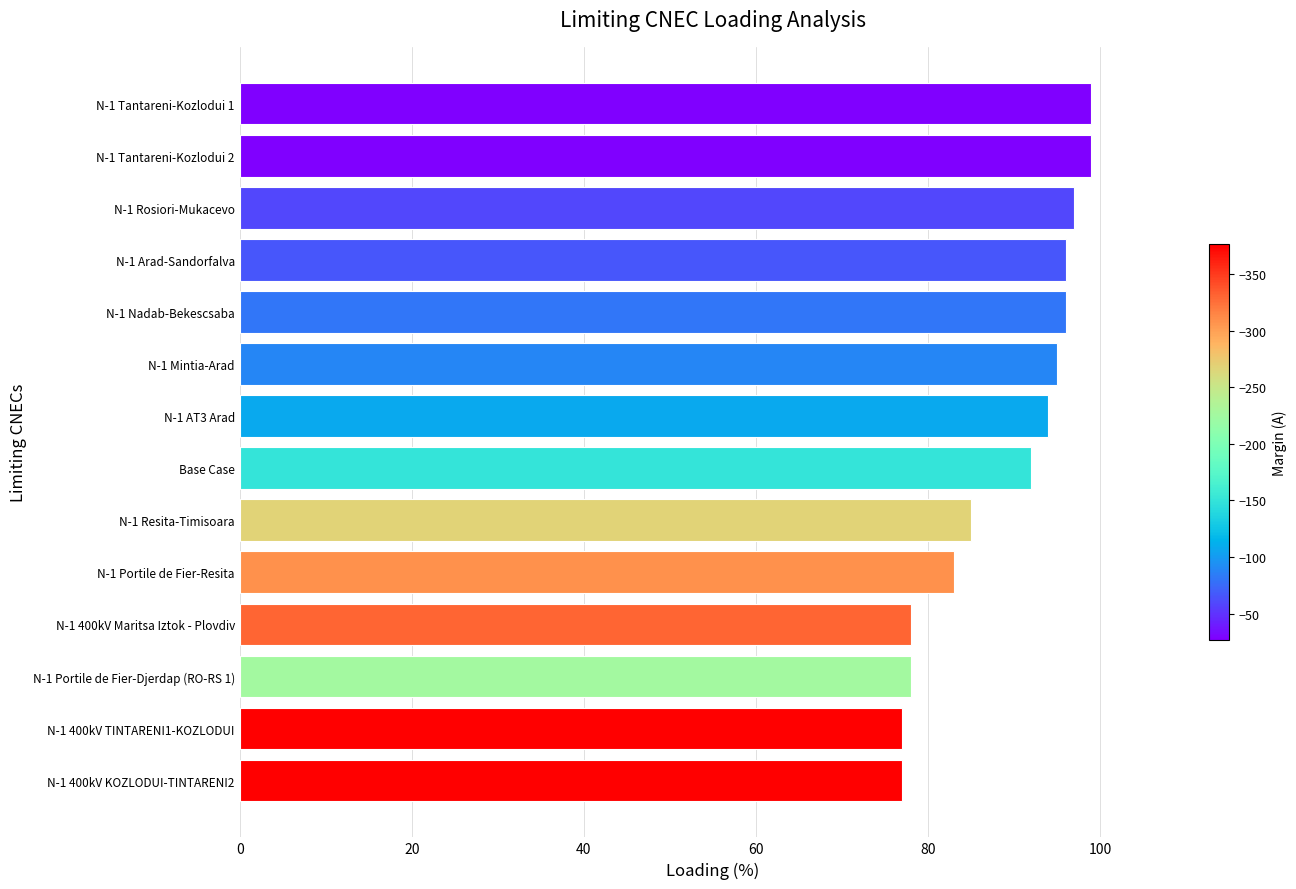

Are the bars grouped side by side (vs. stacked)?

No